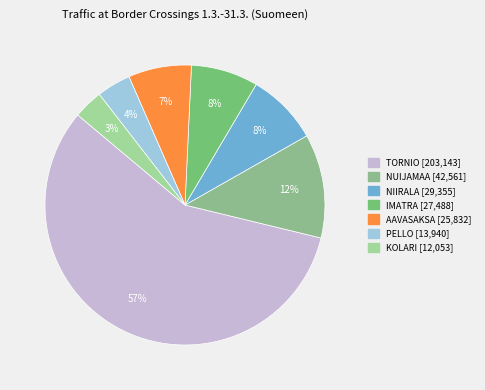

How many segments does this pie chart have?

7